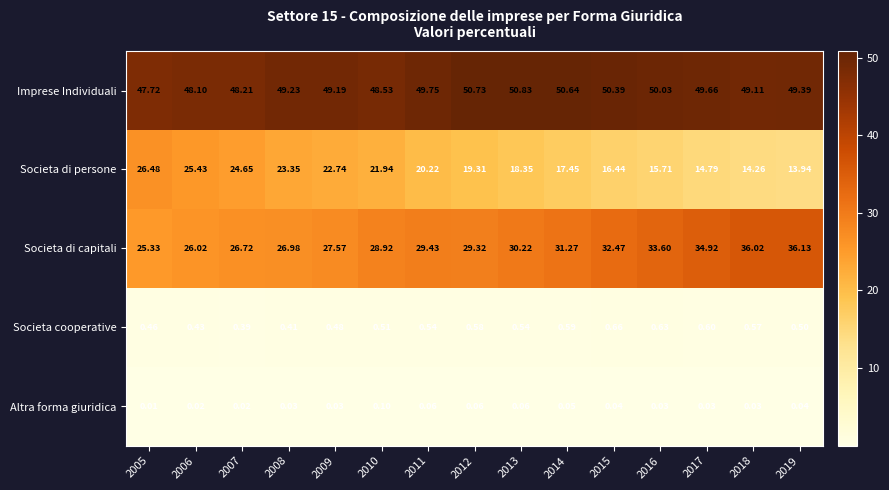

Rank the series at 2011 from highest to lowest value.

Imprese Individuali, Societa di capitali, Societa di persone, Societa cooperative, Altra forma giuridica